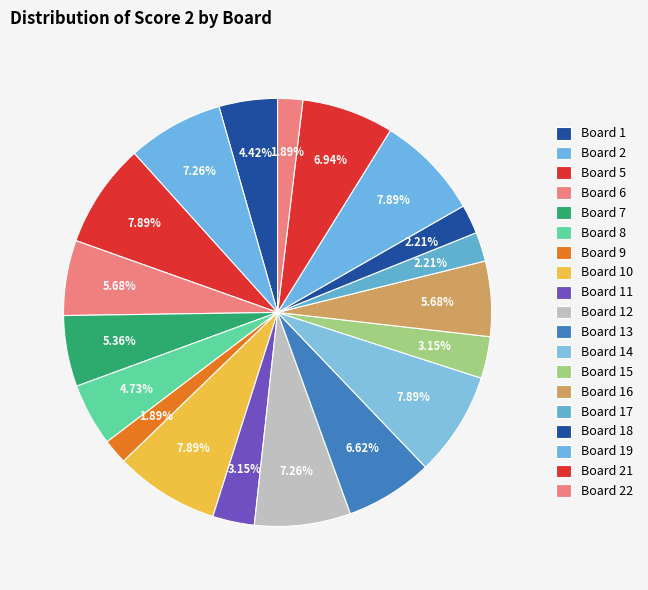

To the nearest percent, what percentage of the pie is Board 5?

8%